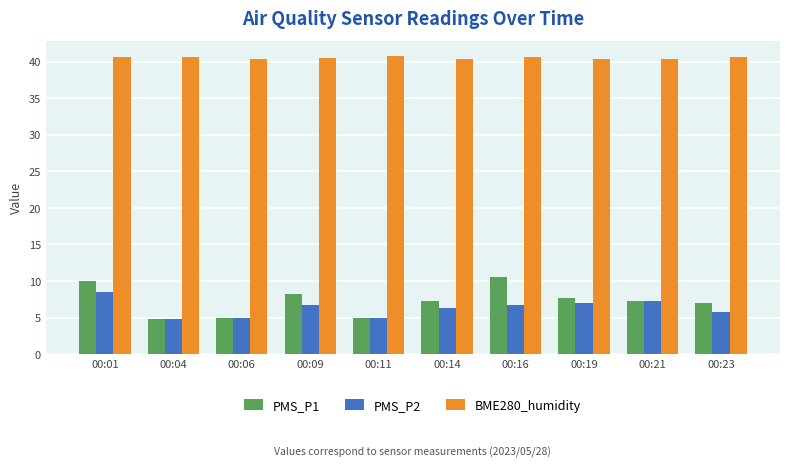

Which series has the widest spread of values?

PMS_P1